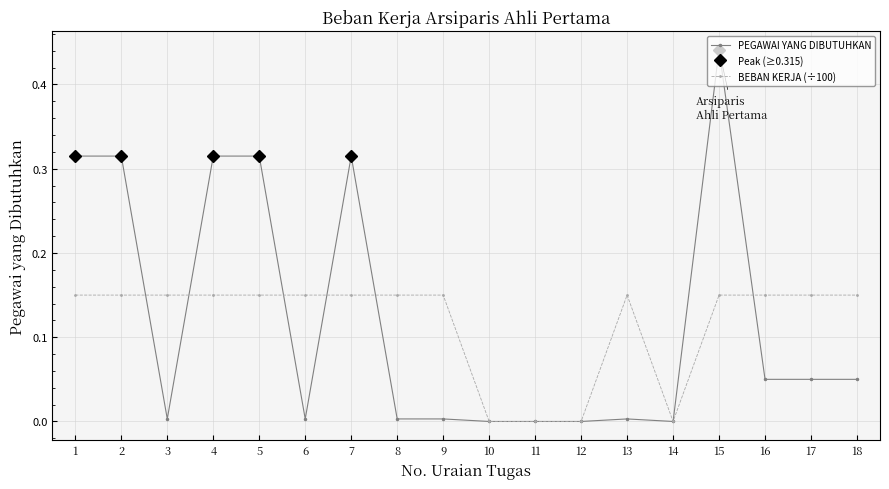

Which category has the lowest value across all series?

10